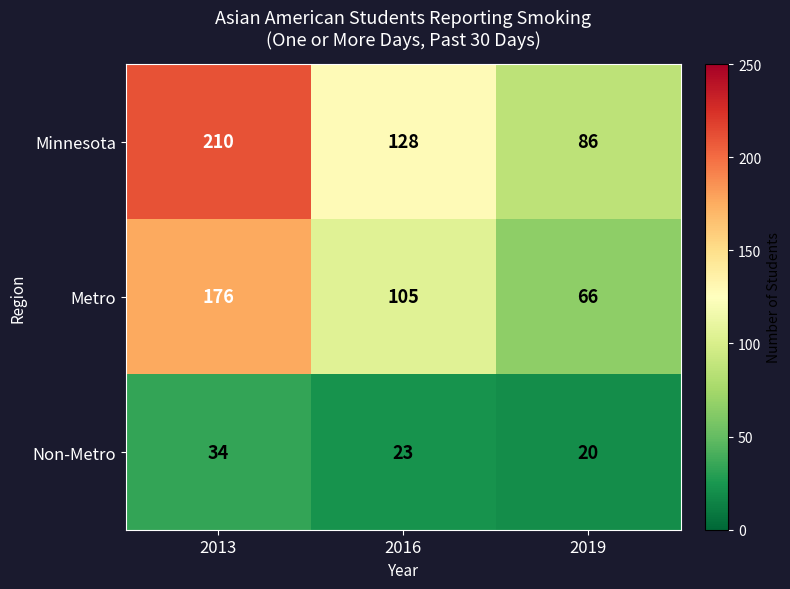

Reading right to left, what are all the values shown in this chart?

Minnesota: 2019=86	2016=128	2013=210
Metro: 2019=66	2016=105	2013=176
Non-Metro: 2019=20	2016=23	2013=34